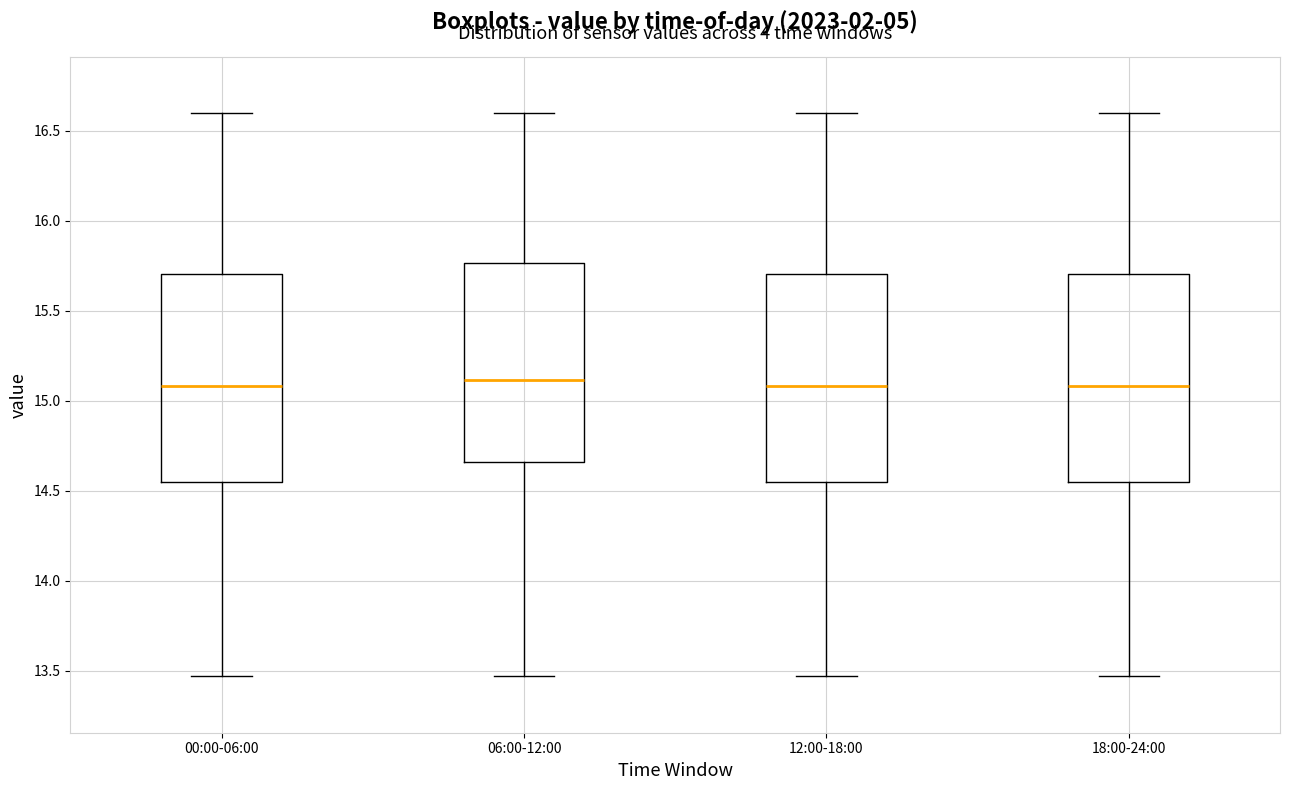

Where does the median line of the box for 06:00-12:00 sit on the y-axis? The values are not printed on the chart, so give them approximately, as read against the axis.

15.10